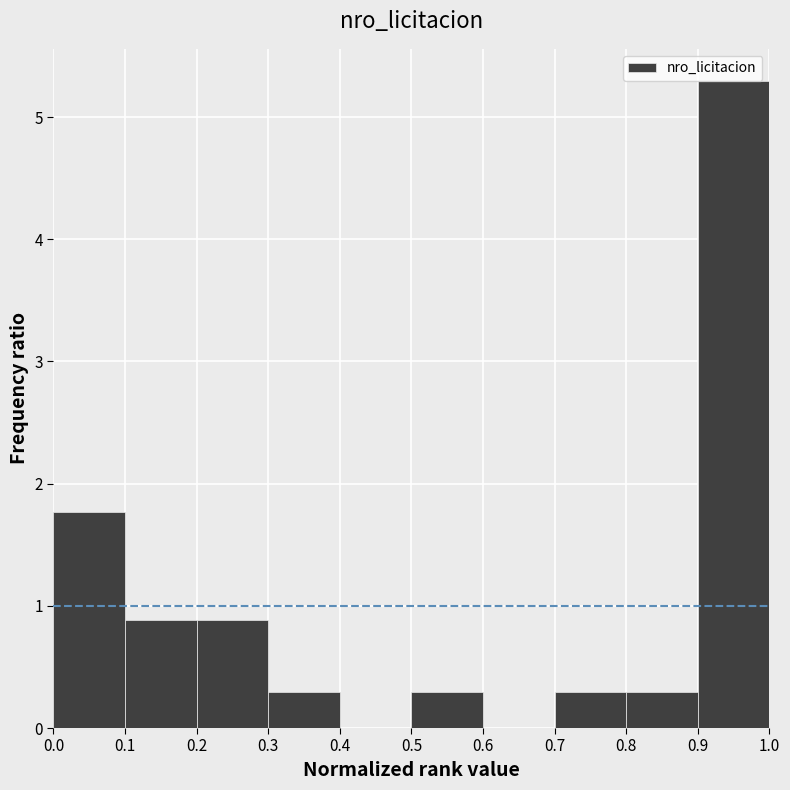

How tall is the bar that spans 0.2 to 0.3 on the x-axis? The values are not printed on the chart, so give them approximately, as read against the axis.

0.9